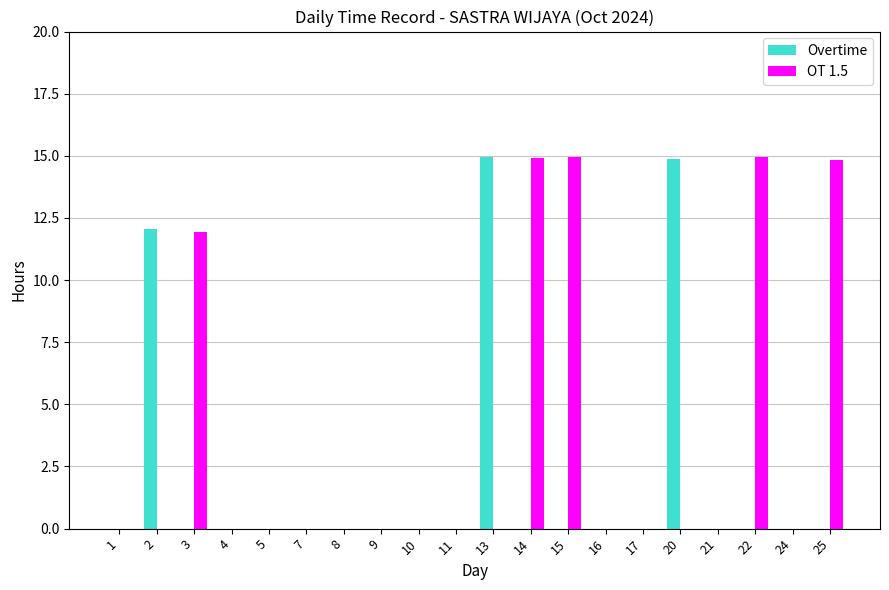

How many groups of bars are there?

20